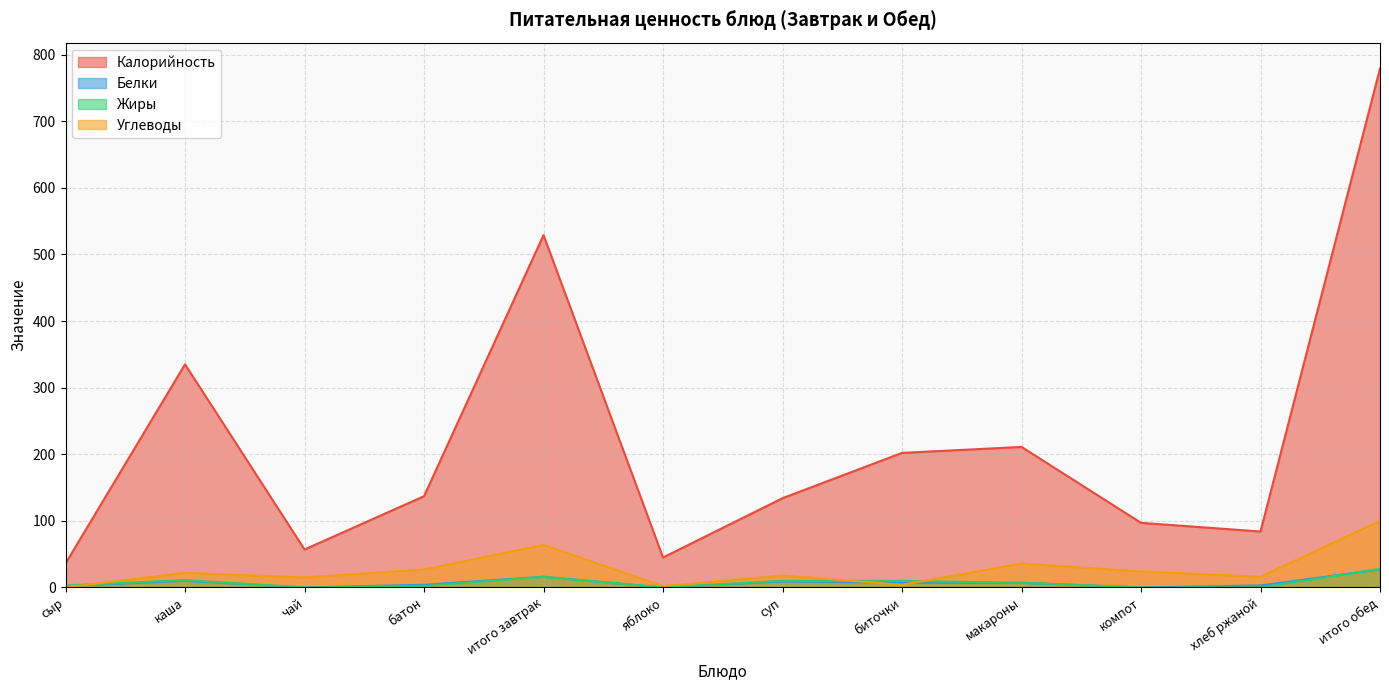

What is the maximum value shown in the chart?

779